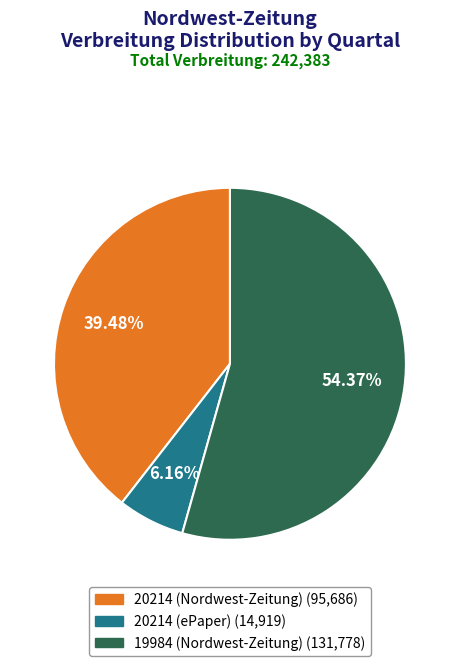

How much of the chart is everything except 20214 (Nordwest-Zeitung)?

60.5%